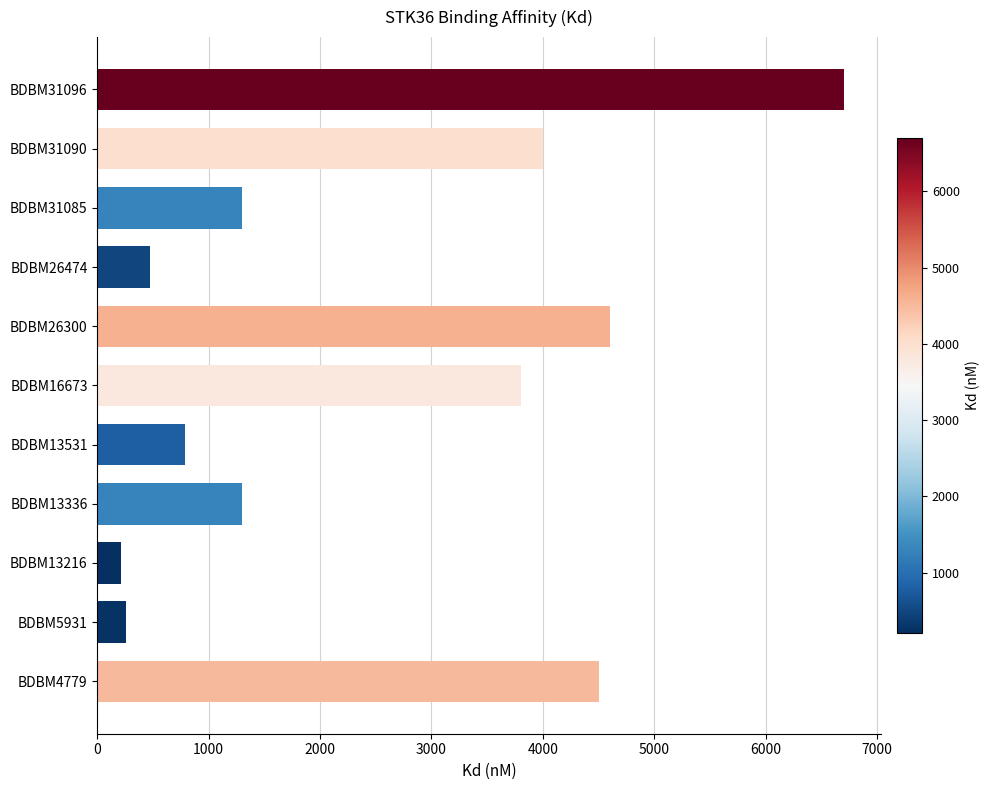

What is the average value?

2539